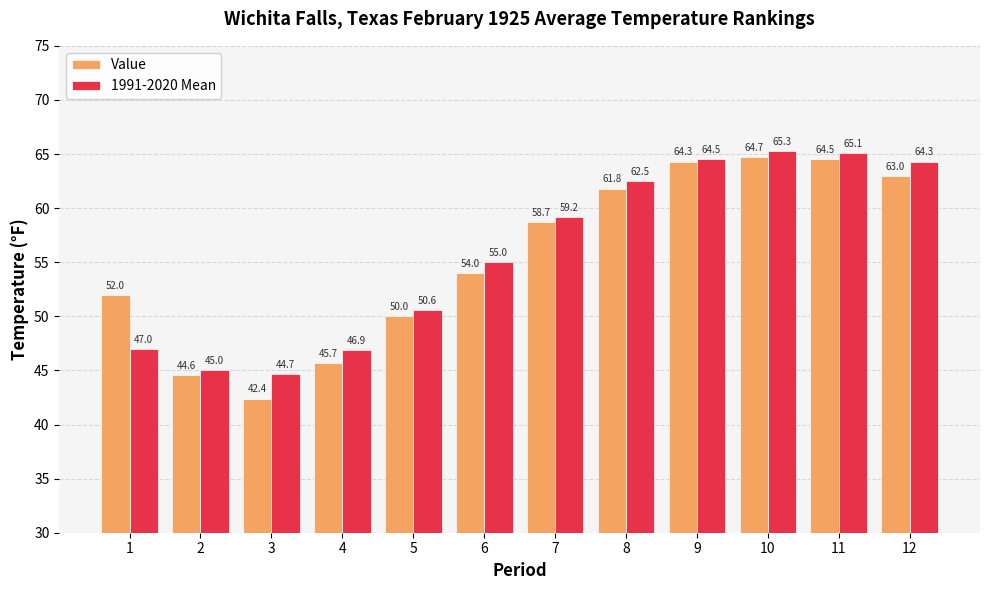

Which category has the highest value in the Value series?

10